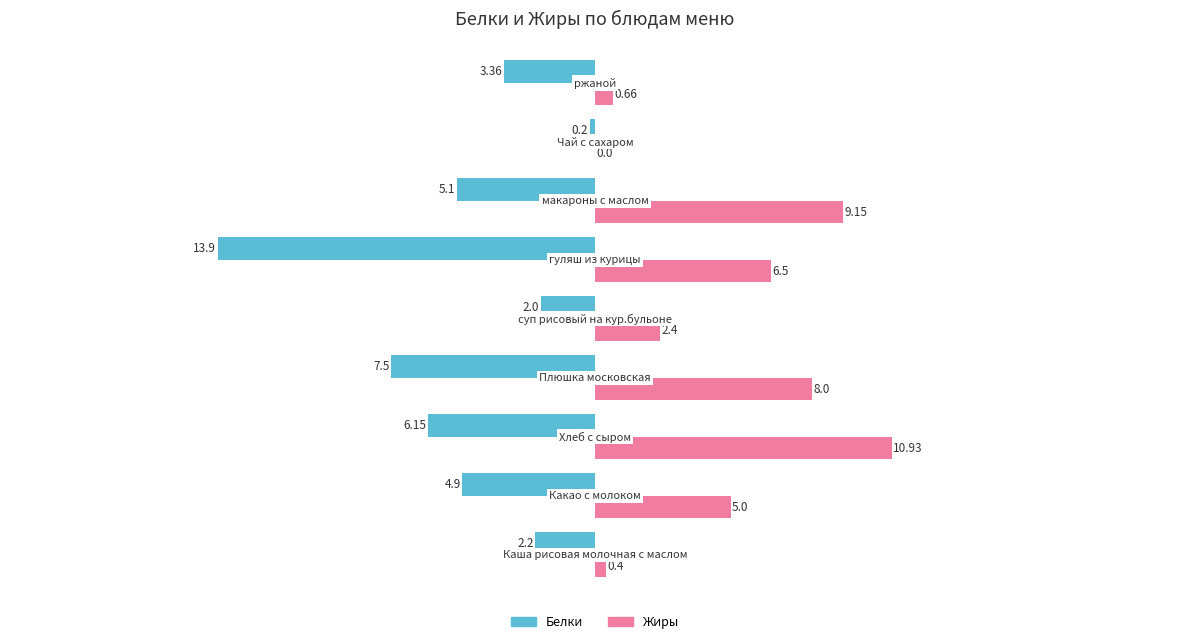

Which series has the largest total across all categories?

Жиры